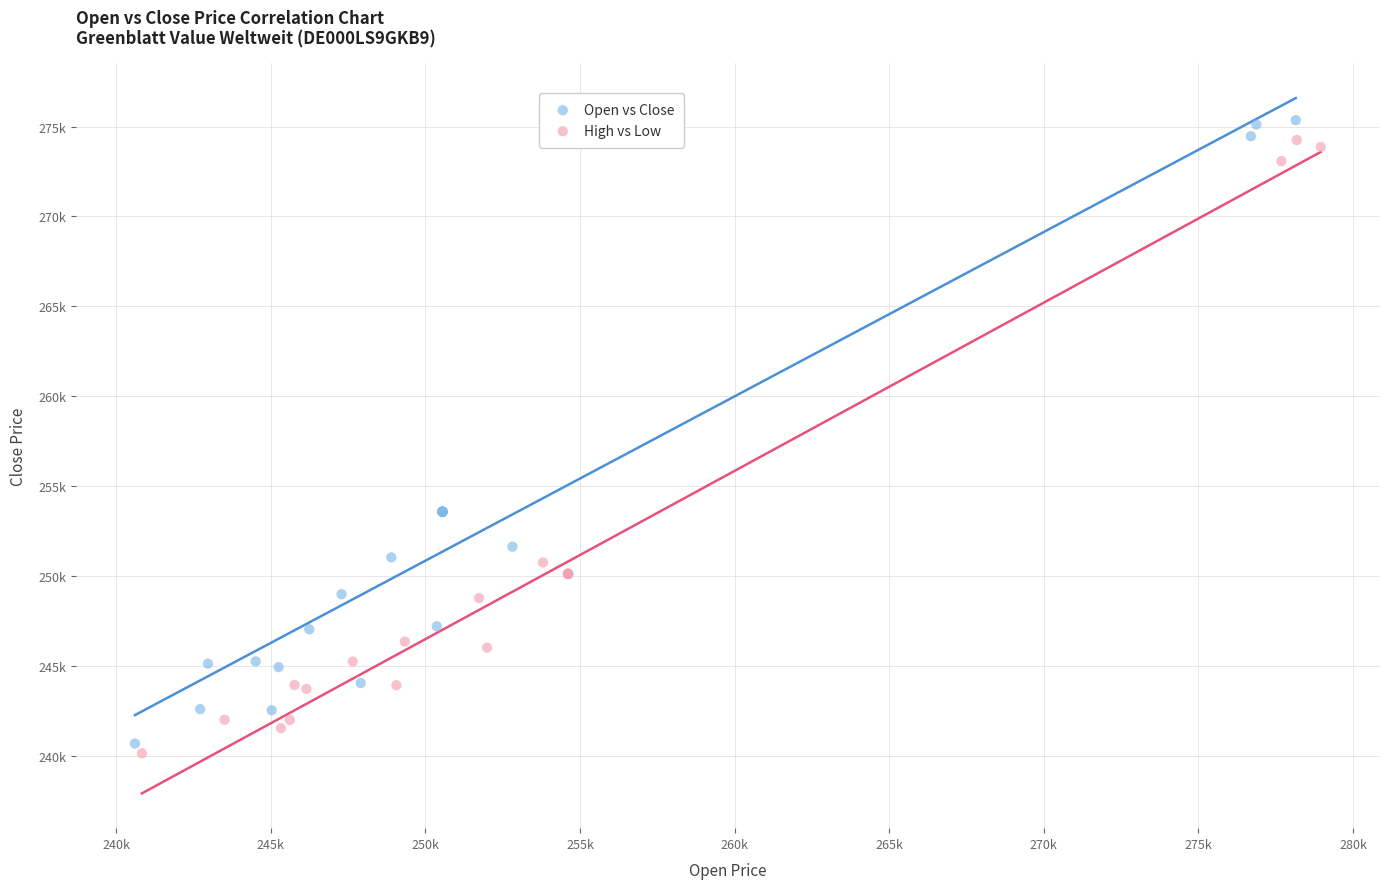

Which series contains the highest Y value?

Open vs Close